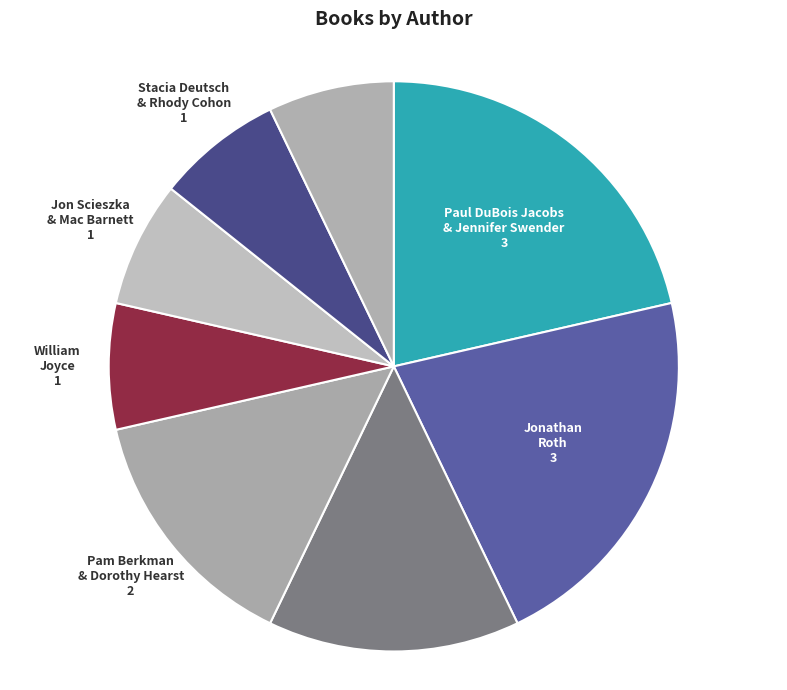

What is the ratio of the value at Paul DuBois Jacobs & Jennifer Swender to the value at Jon Scieszka & Mac Barnett?

3.0